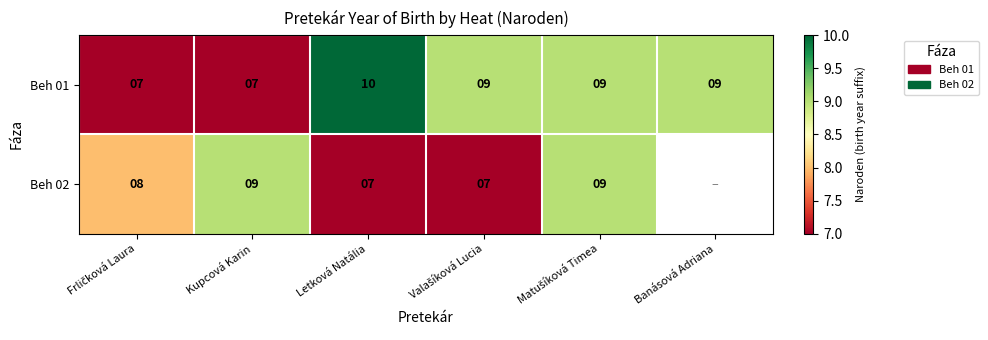

What is the total value across all series at Letková Natália?

17